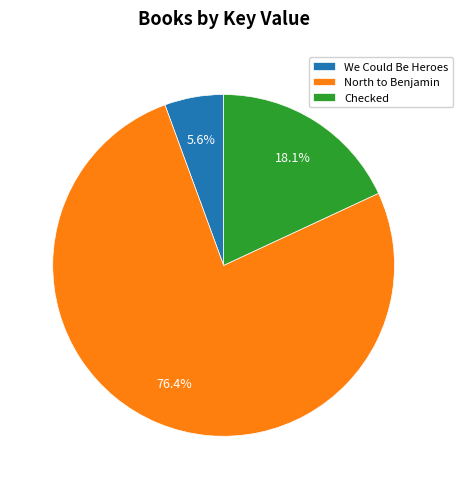

Which category accounts for the majority?

North to Benjamin